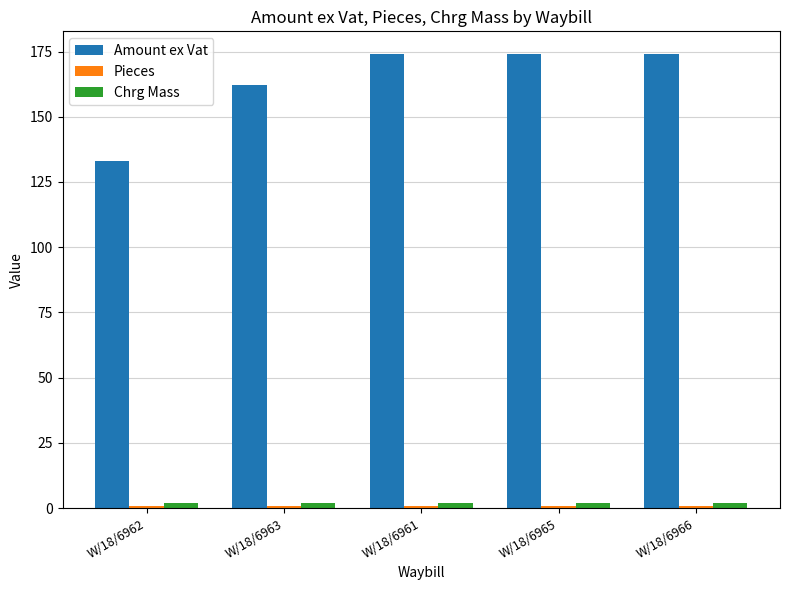

What is the maximum value shown in the chart?

174.0